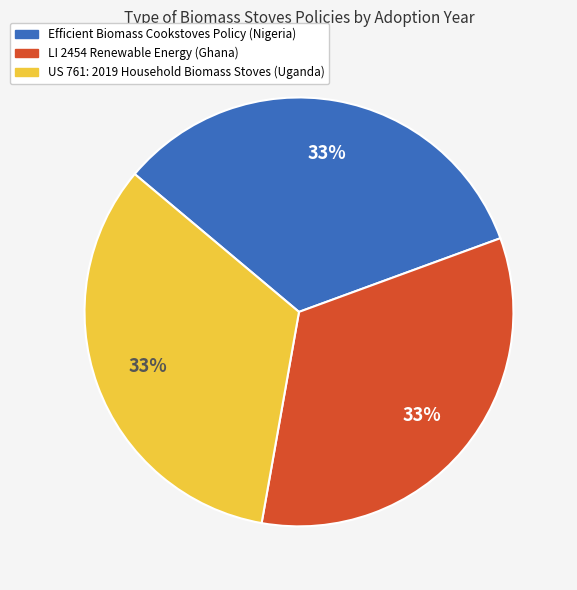

How many slices are in this pie chart?

3